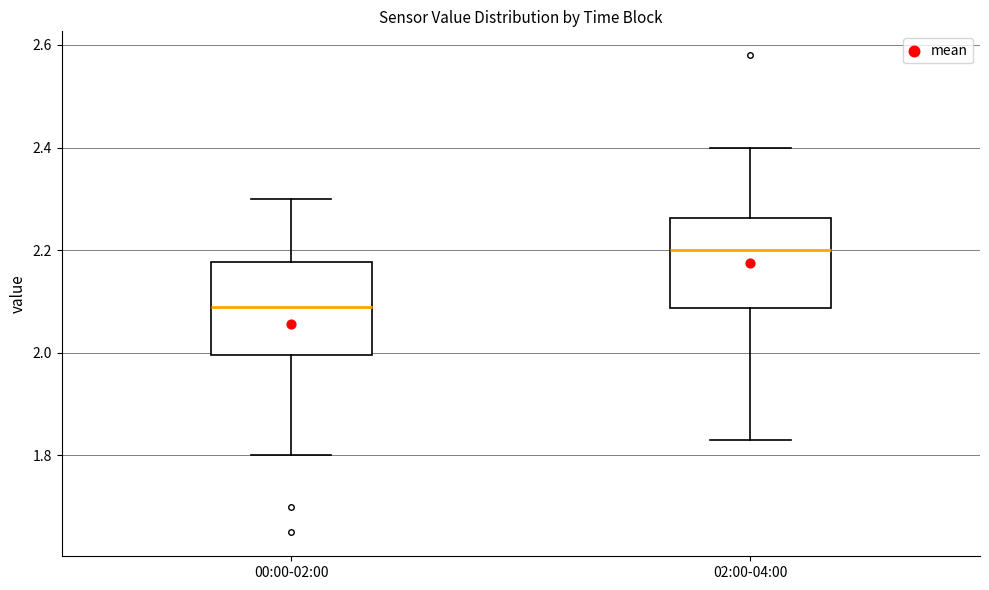

Reading left to right, read every box against the y-axis: the position of its median line, the range the box covers, and the ends of its whiskers. The values are not printed on the chart, so give them approximately, as read against the axis.

00:00-02:00: median 2.10, box 2.00 to 2.18, whiskers 1.80 to 2.30
02:00-04:00: median 2.20, box 2.08 to 2.26, whiskers 1.84 to 2.40